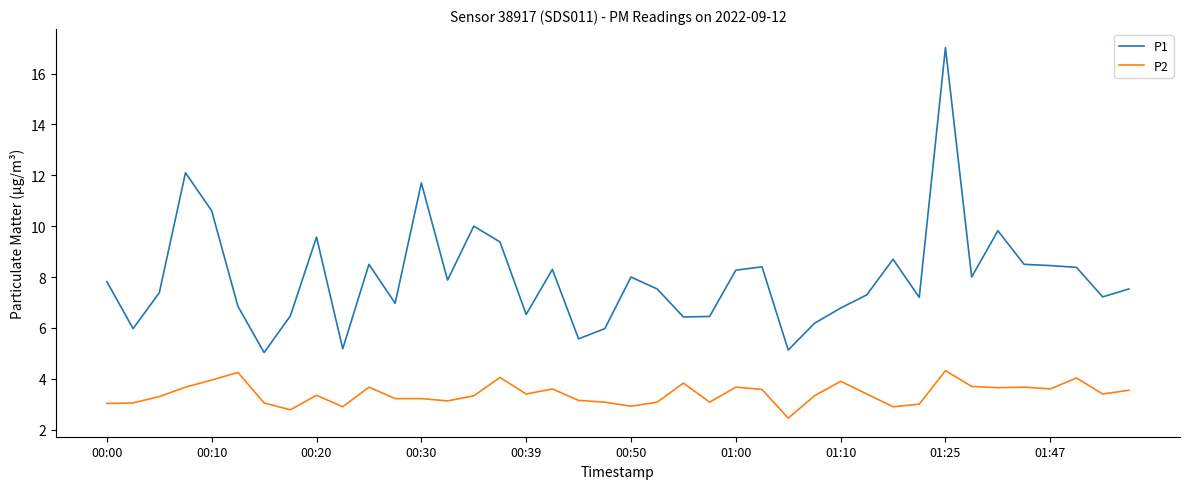

List the series in order of their peak value, lowest first.

P2, P1